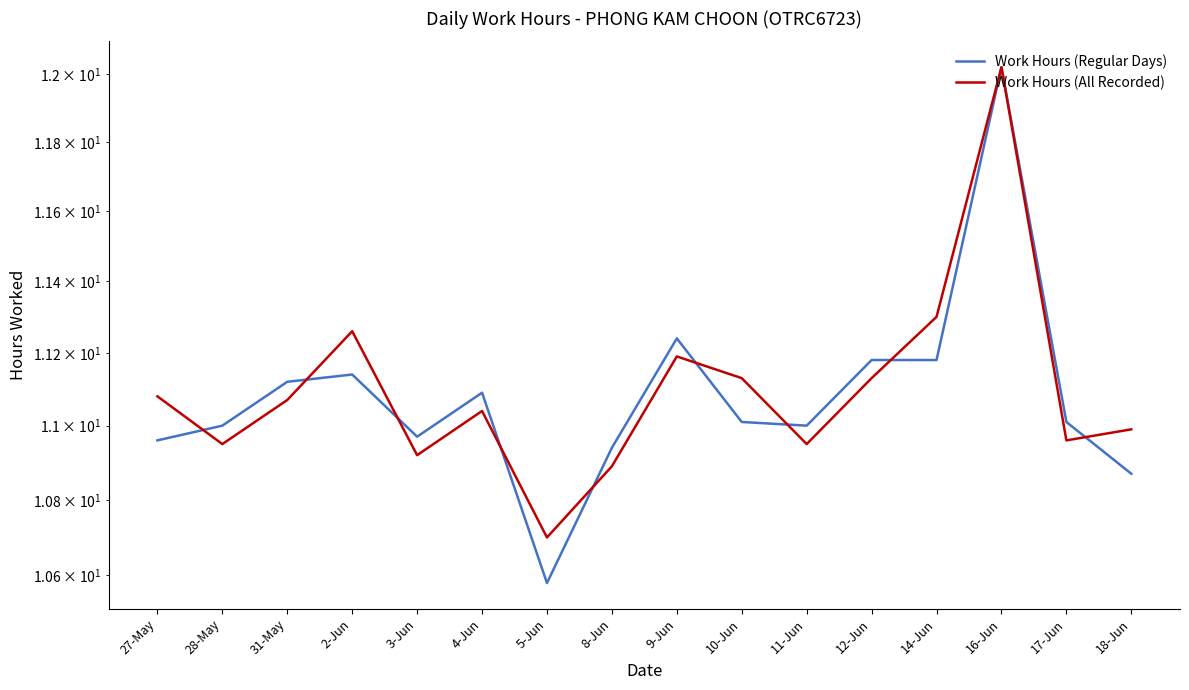

What is the label of the 9th point from the right?

8-Jun